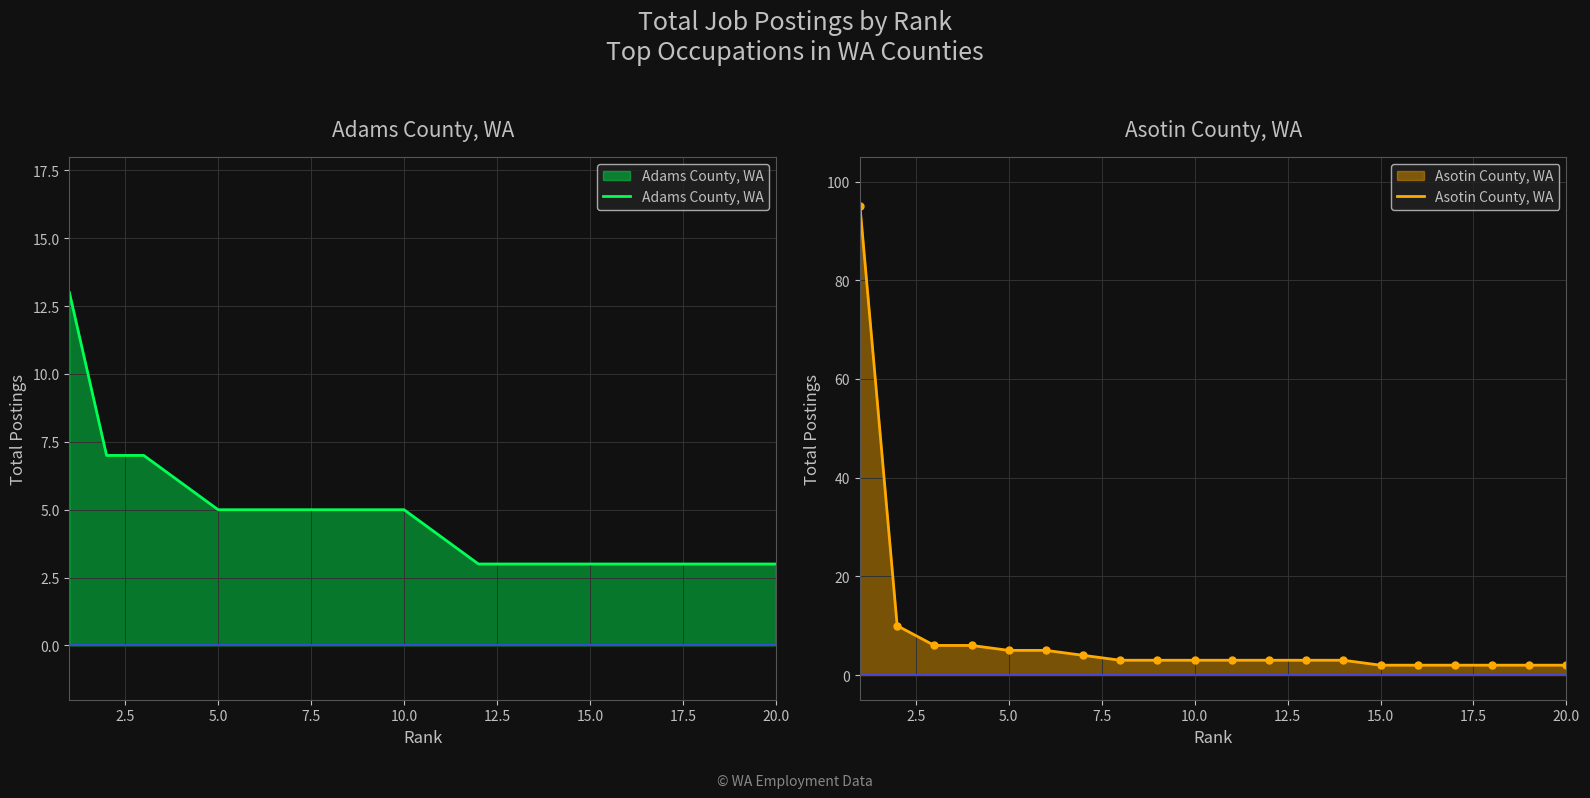

Count the Adams County, WA values in the range 3 to 5.

16